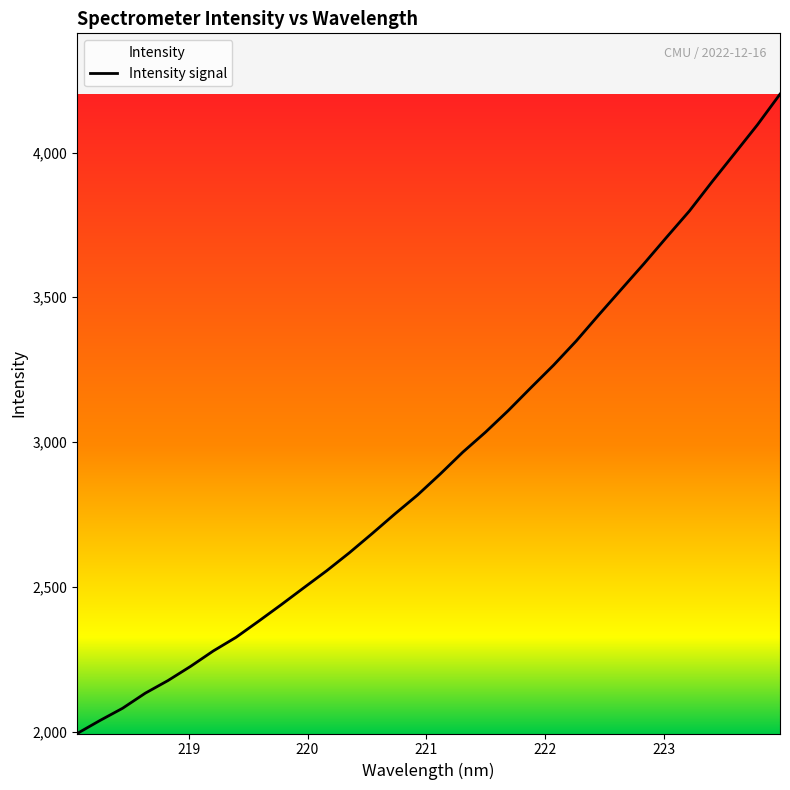

Count the number of values greater than 2889.

16